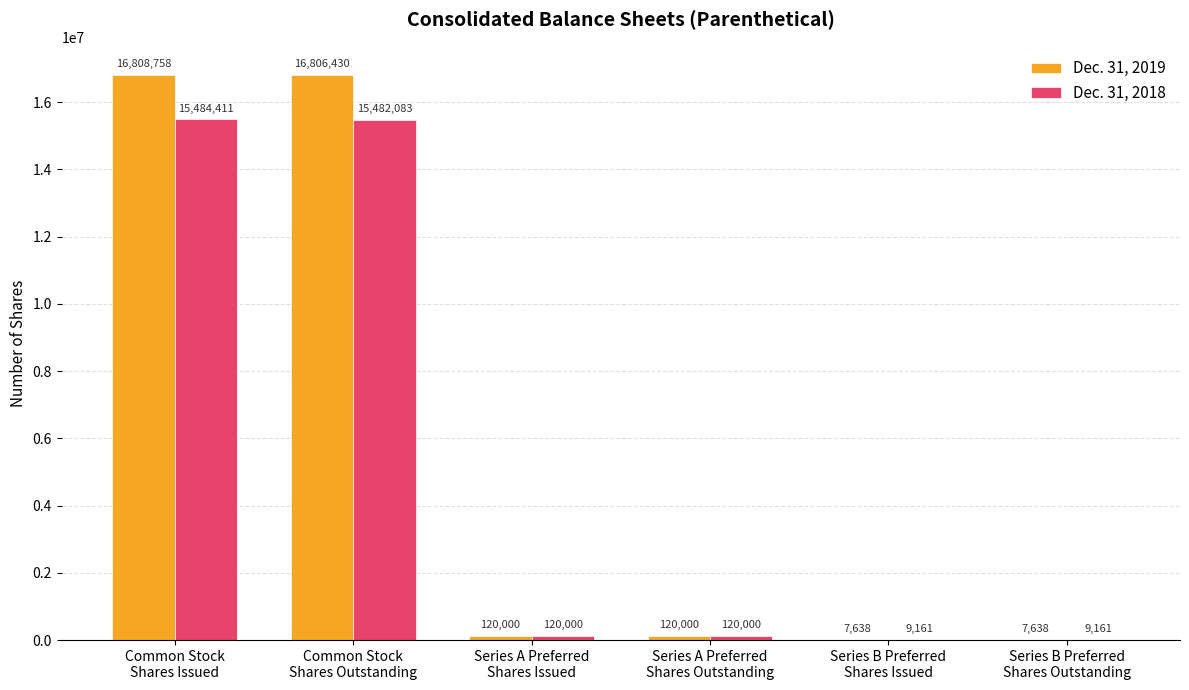

Reading right to left, what are all the values shown in this chart?

Dec. 31, 2019: Series B Preferred
Shares Outstanding=7638	Series B Preferred
Shares Issued=7638	Series A Preferred
Shares Outstanding=120000	Series A Preferred
Shares Issued=120000	Common Stock
Shares Outstanding=16806430	Common Stock
Shares Issued=16808758
Dec. 31, 2018: Series B Preferred
Shares Outstanding=9161	Series B Preferred
Shares Issued=9161	Series A Preferred
Shares Outstanding=120000	Series A Preferred
Shares Issued=120000	Common Stock
Shares Outstanding=15482083	Common Stock
Shares Issued=15484411